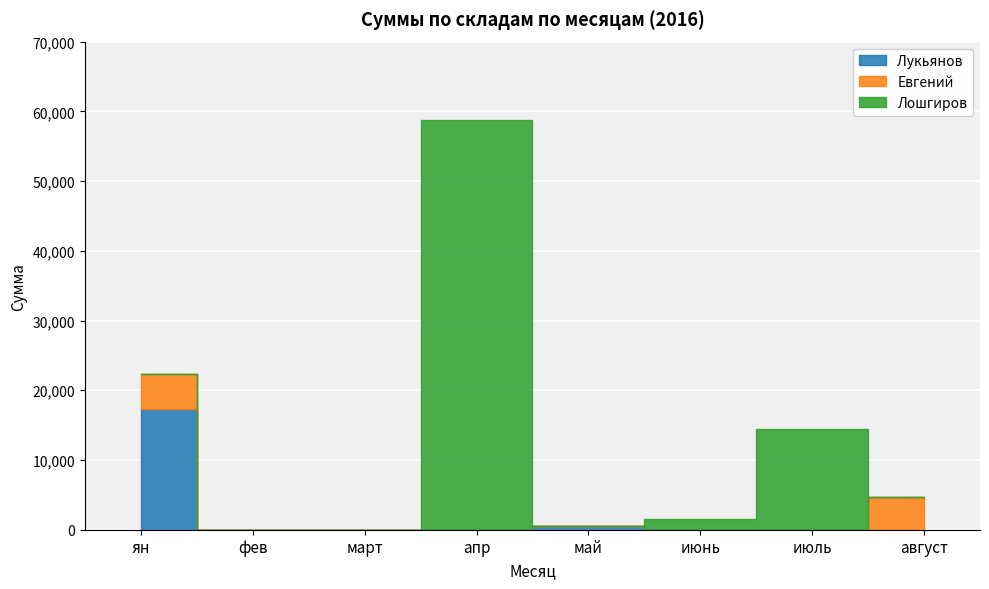

Which series has the widest spread of values?

Лошгиров